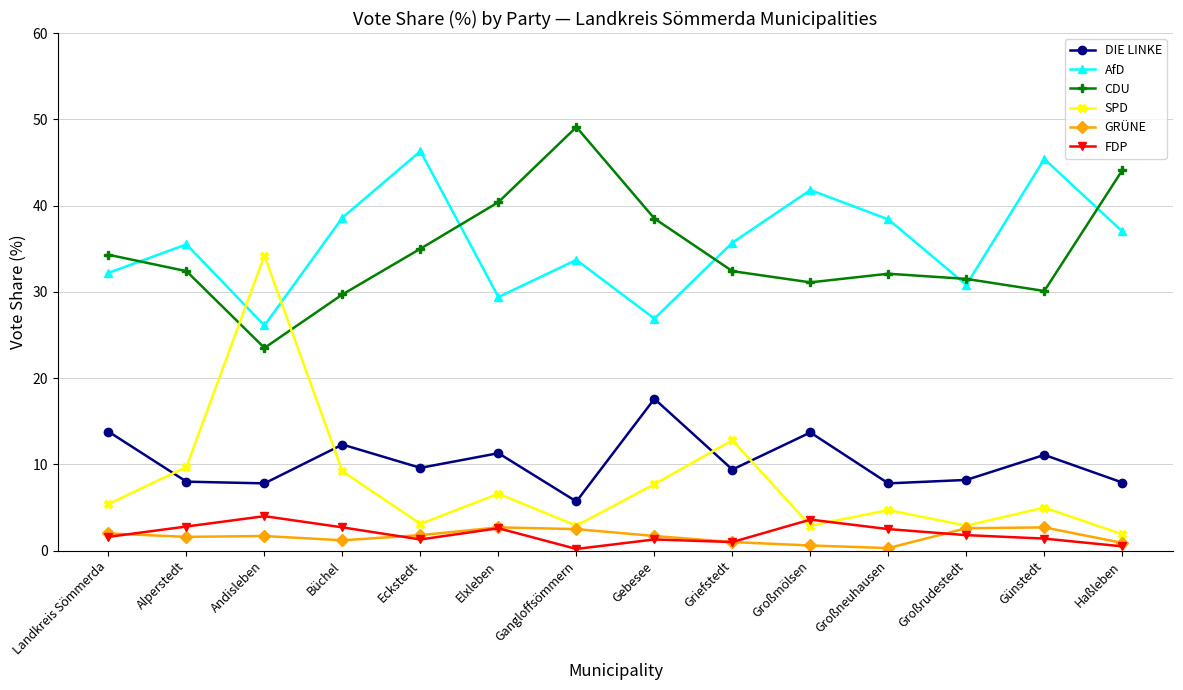

What is the value of the DIE LINKE point at the 1st from the left?

13.8